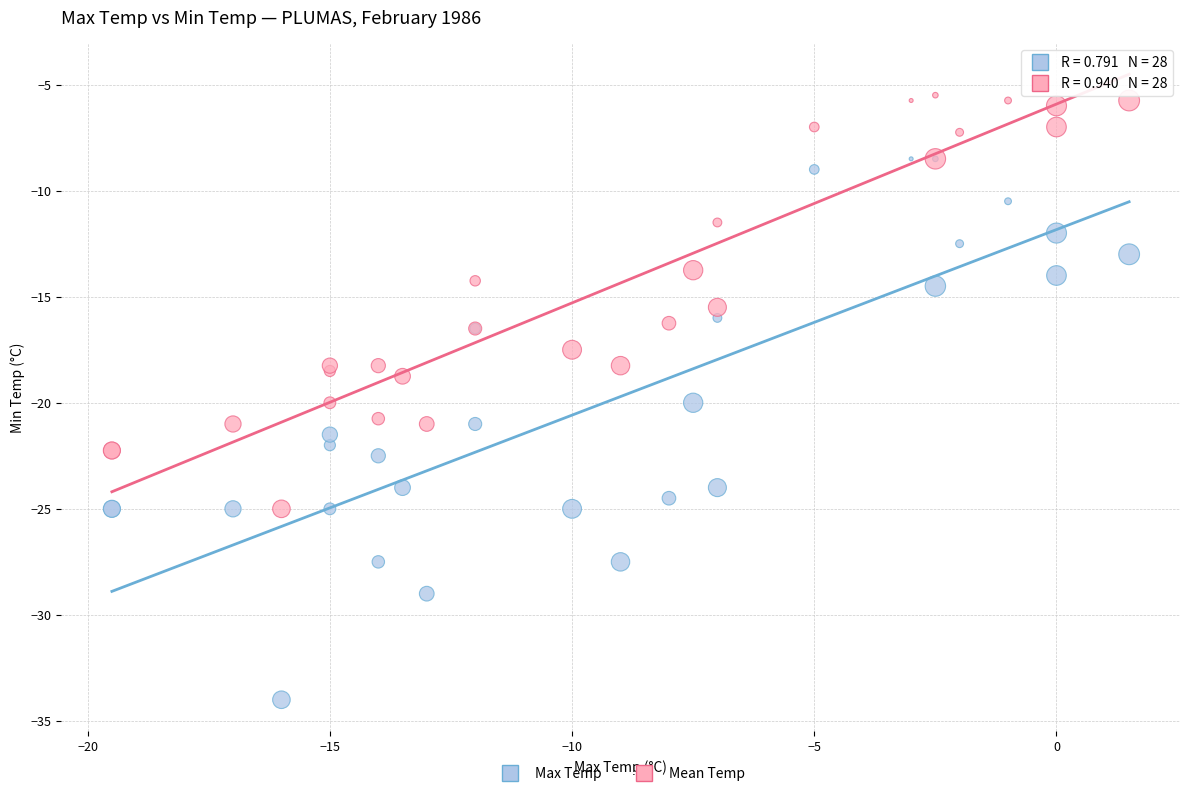

Which series reaches the maximum Y coordinate?

Mean Temp